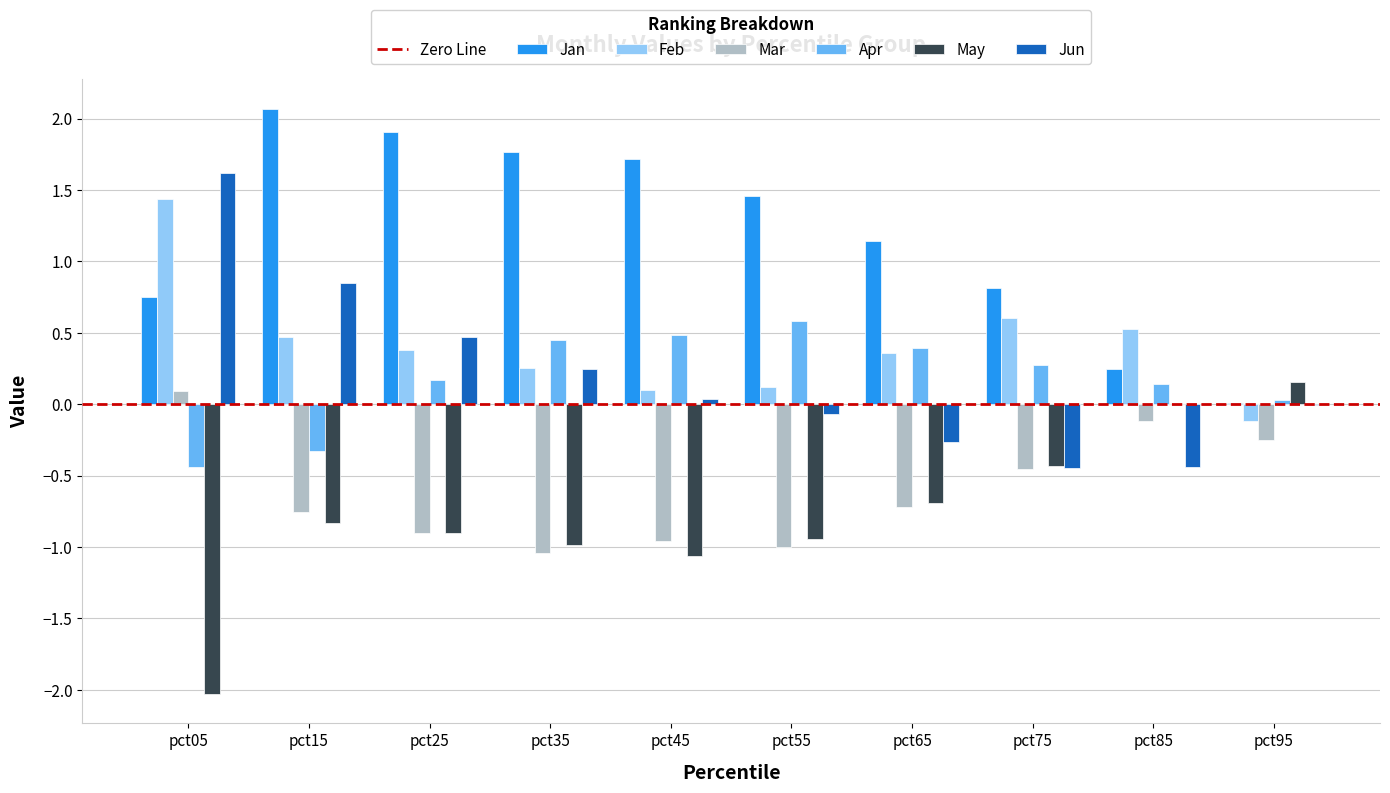

What is the sum of all Jun values?

2.0